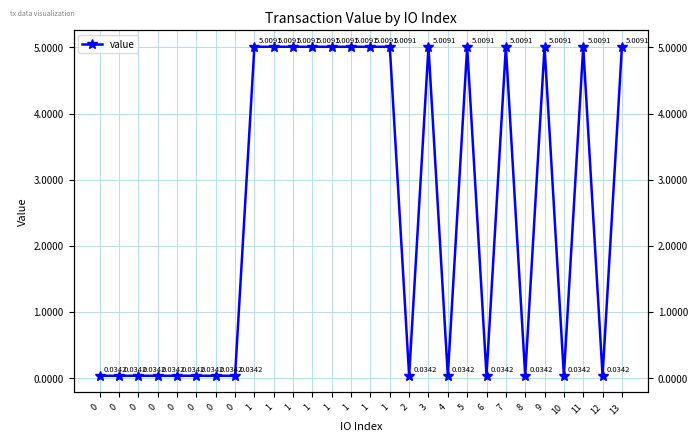

True or false: the data shows 0.0 at 0.

True